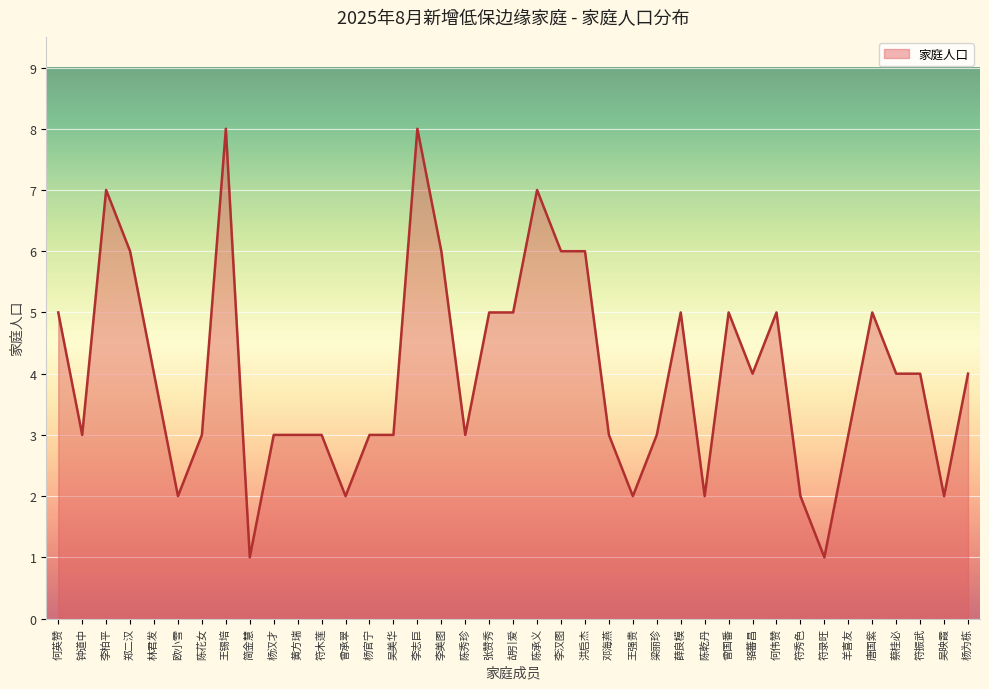

What is the change in value from 洪启杰 to 王强贵?

-4